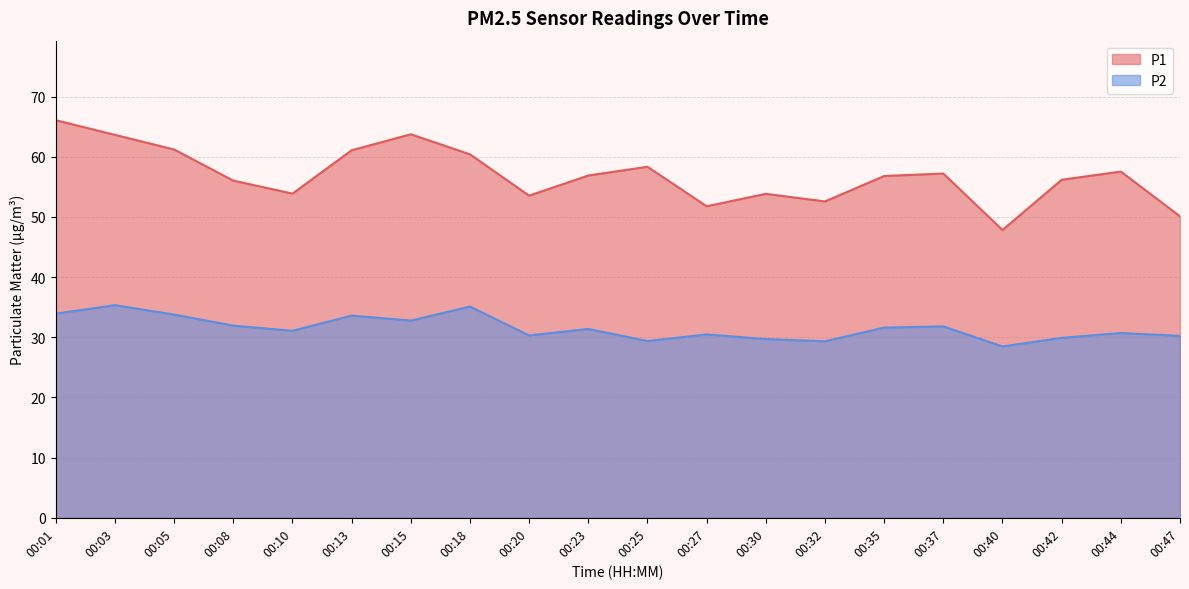

At which category is the sum across all series the highest?

00:01